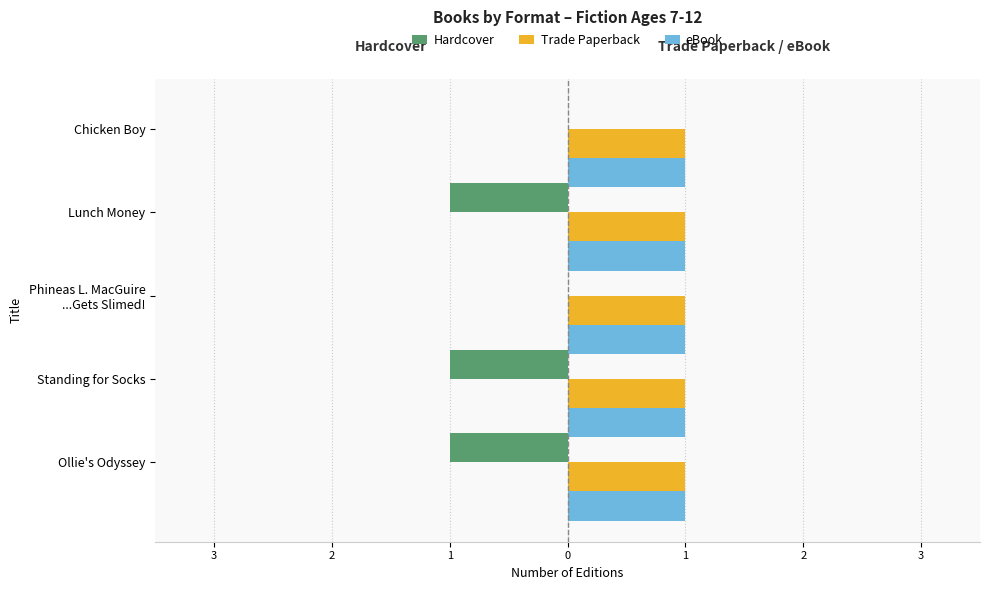

What are all the series names shown in the legend?

Hardcover, Trade Paperback, eBook